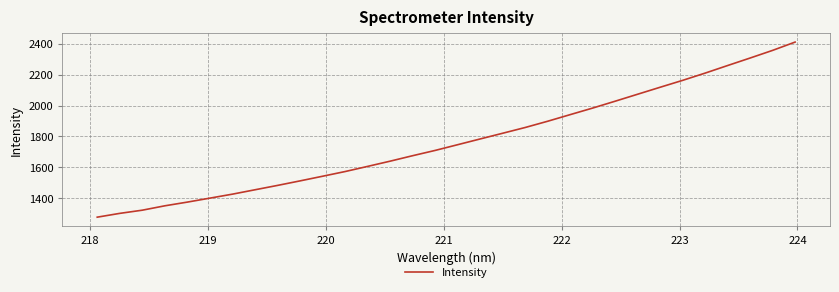

What is the difference between the maximum and minimum values?

1131.1